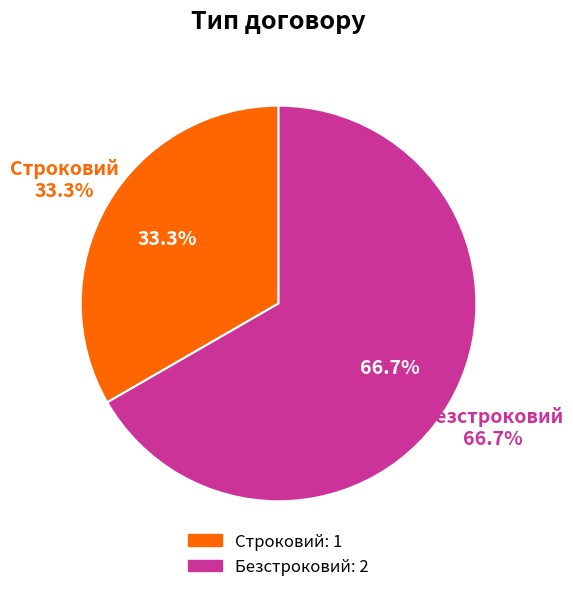

What is the total percentage of Безстроковий and Строковий?

100.0%